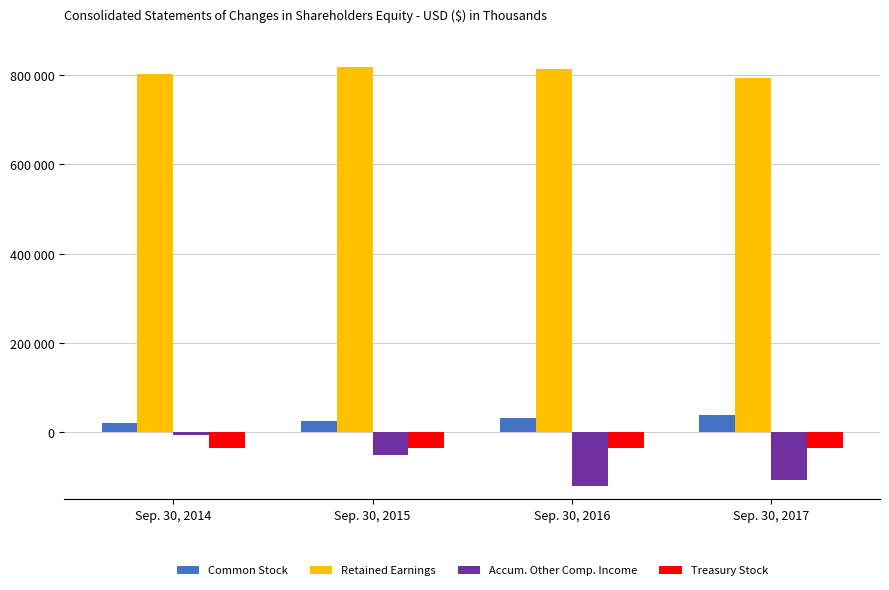

What is the difference between the Retained Earnings values at Sep. 30, 2017 and Sep. 30, 2014?

8574